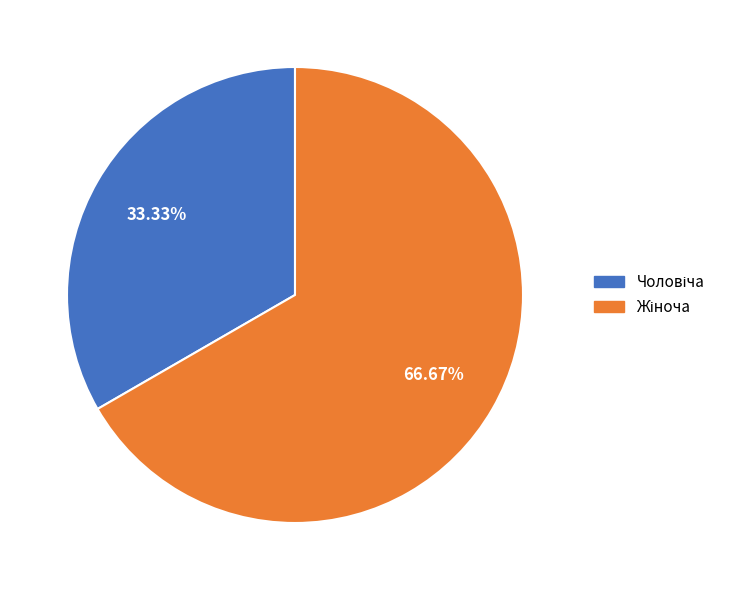

Does any single category account for the majority?

Yes